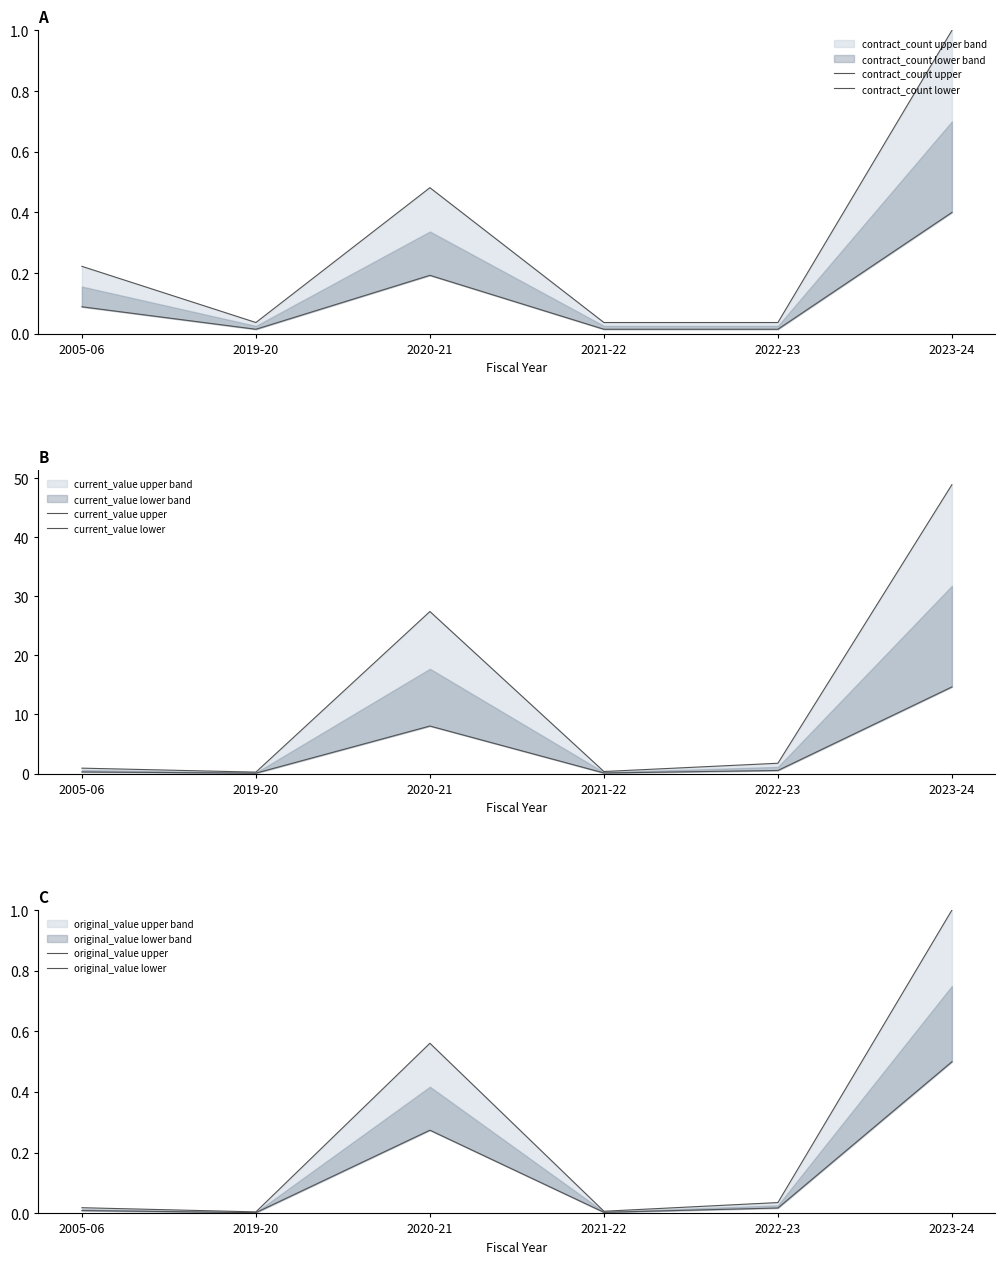

Does the chart display data point markers on the line(s)?

No